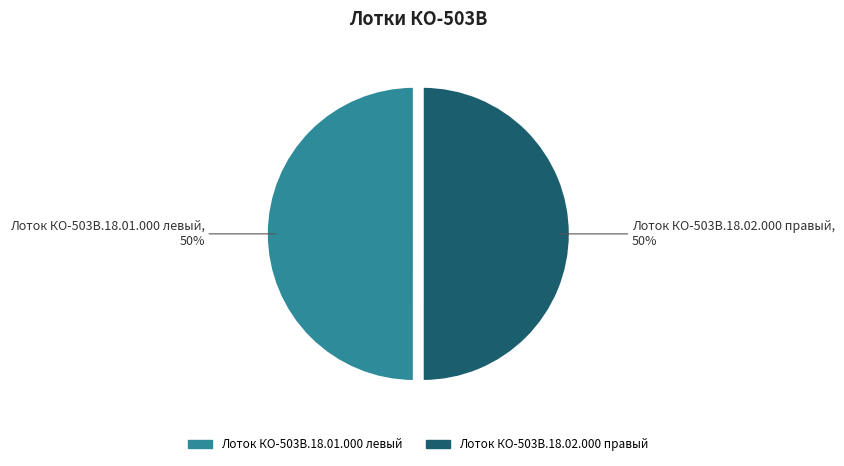

Combined, do Лоток КО-503В.18.02.000 правый and Лоток КО-503В.18.01.000 левый account for over 50%?

Yes